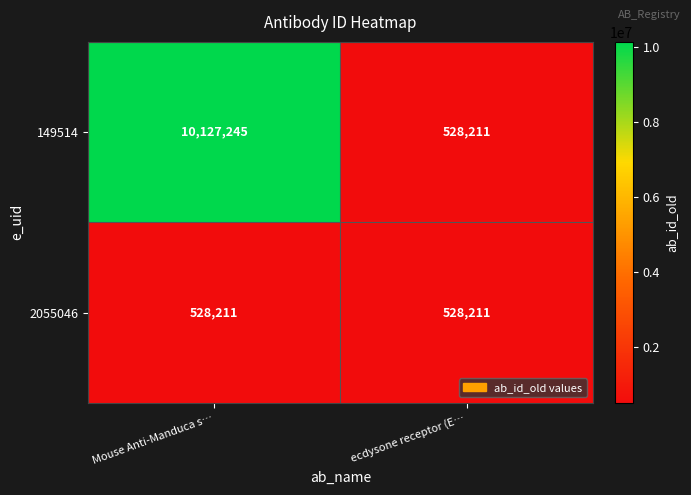

Is it true that 149514 equals 771714 at ecdysone receptor (E…?

False